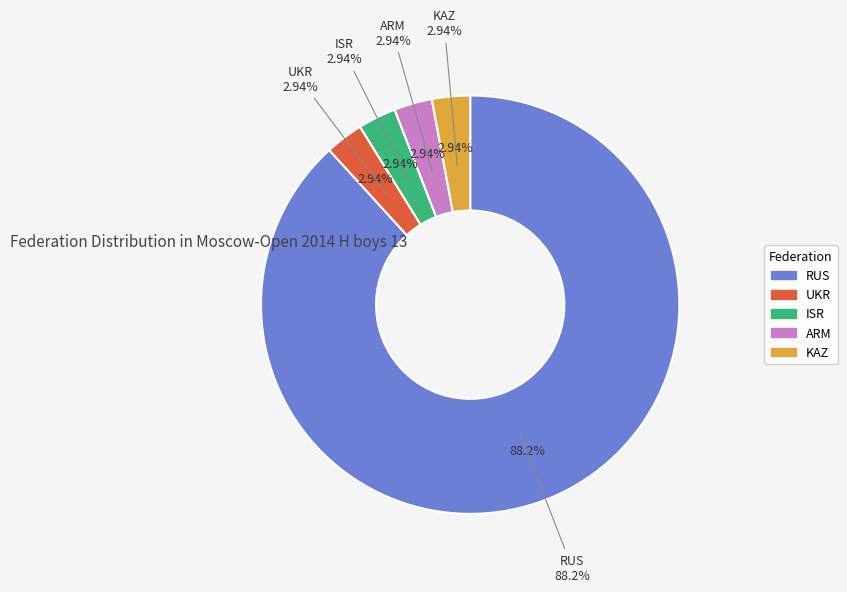

Is it true that ARM is 9% of the pie?

False